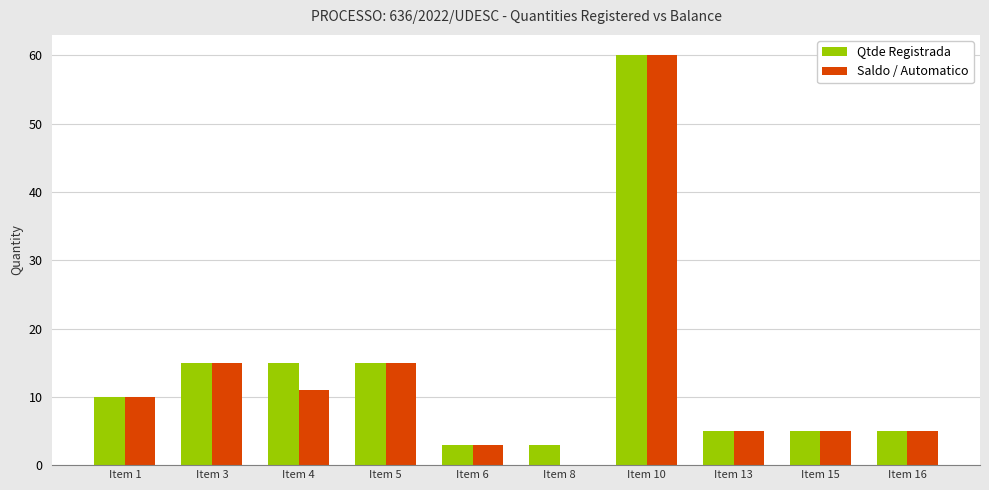

How many groups of bars are there?

10